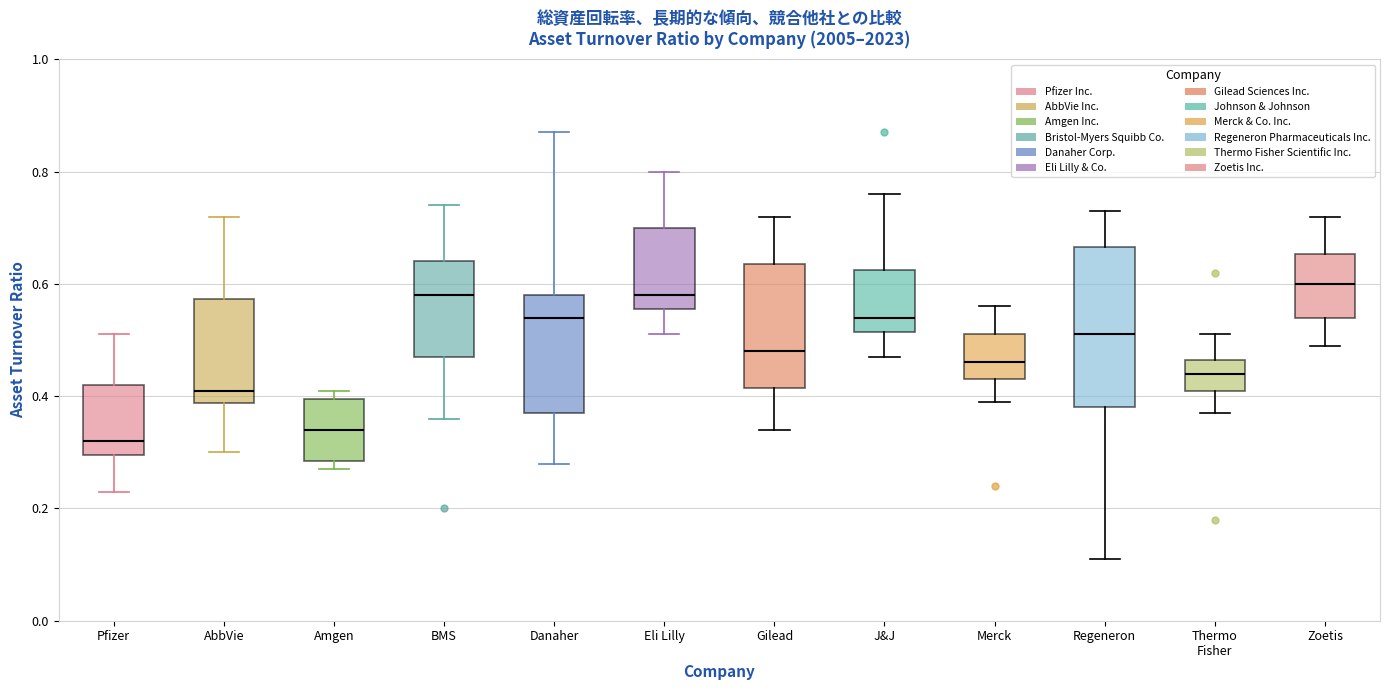

Reading left to right, transcribe this box plot: for each box, give where its median line is, the range the box spans, and where its two whiskers end, as read against the y-axis. The values are not printed on the chart, so give them approximately, as read against the axis.

Pfizer: median 0.32, box 0.30 to 0.42, whiskers 0.24 to 0.52
AbbVie: median 0.42, box 0.38 to 0.58, whiskers 0.30 to 0.72
Amgen: median 0.34, box 0.28 to 0.40, whiskers 0.28 (just below the box's lower edge) to 0.42
BMS: median 0.58, box 0.48 to 0.64, whiskers 0.36 to 0.74
Danaher: median 0.54, box 0.38 to 0.58, whiskers 0.28 to 0.88
Eli Lilly: median 0.58, box 0.56 to 0.70, whiskers 0.52 to 0.80
Gilead: median 0.48, box 0.42 to 0.64, whiskers 0.34 to 0.72
J&J: median 0.54, box 0.52 to 0.62, whiskers 0.48 to 0.76
Merck: median 0.46, box 0.44 to 0.52, whiskers 0.40 to 0.56
Regeneron: median 0.52, box 0.38 to 0.66, whiskers 0.12 to 0.74
Thermo Fisher: median 0.44, box 0.42 to 0.46, whiskers 0.38 to 0.52
Zoetis: median 0.60, box 0.54 to 0.66, whiskers 0.50 to 0.72